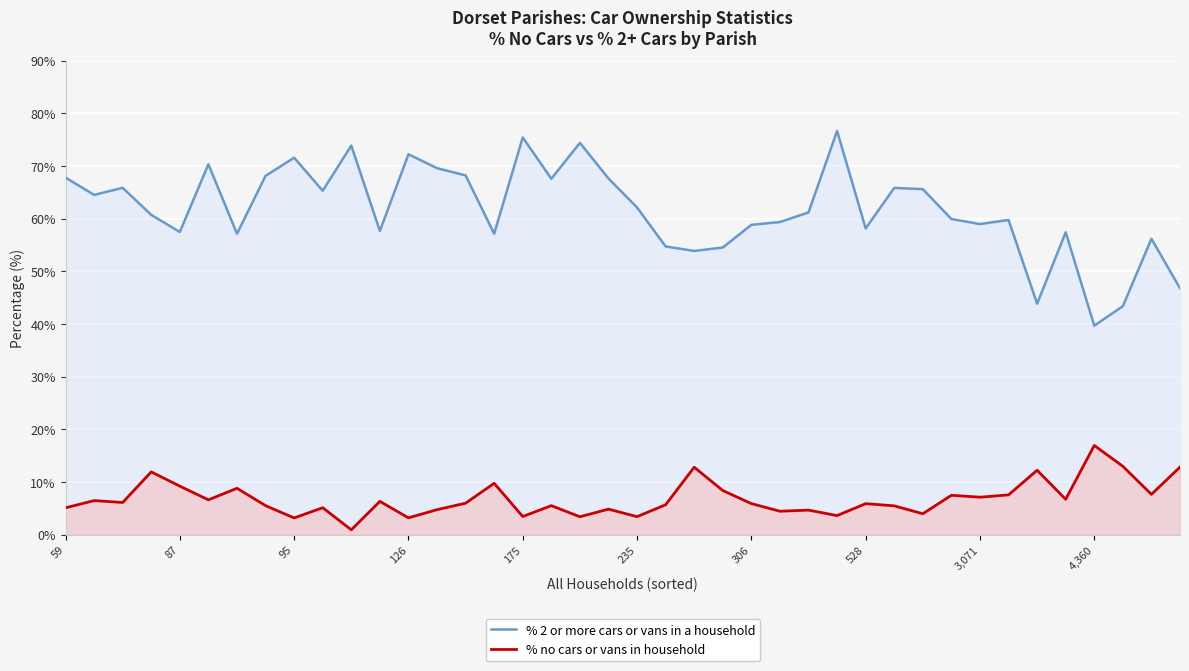

How many values in the % no cars or vans in household series are below 5?

12